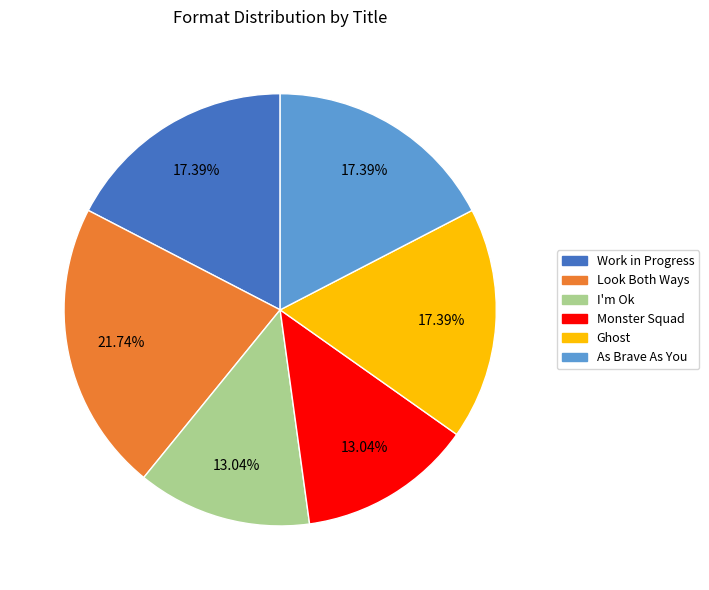

To the nearest percent, what is the difference between the Monster Squad and Ghost slice percentages?

4%